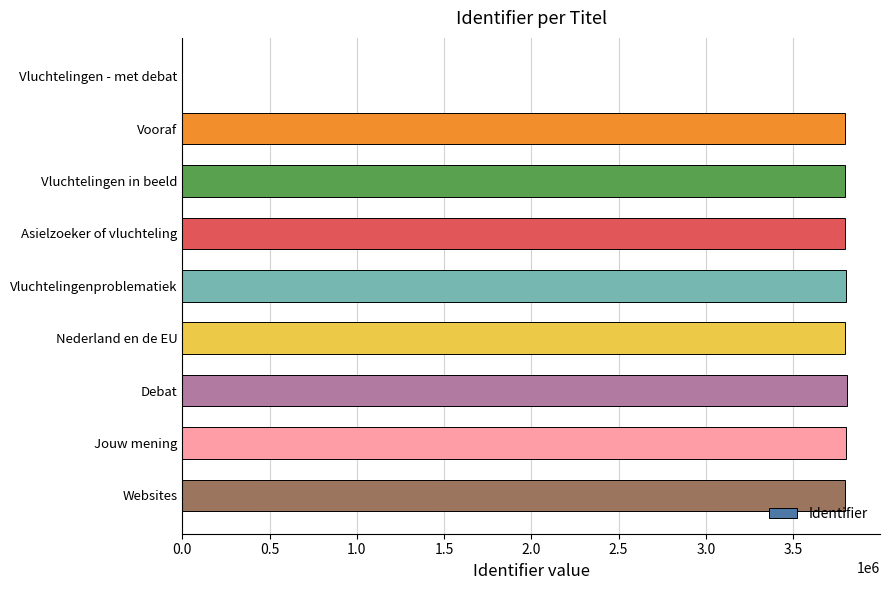

How many series are shown in this chart?

1